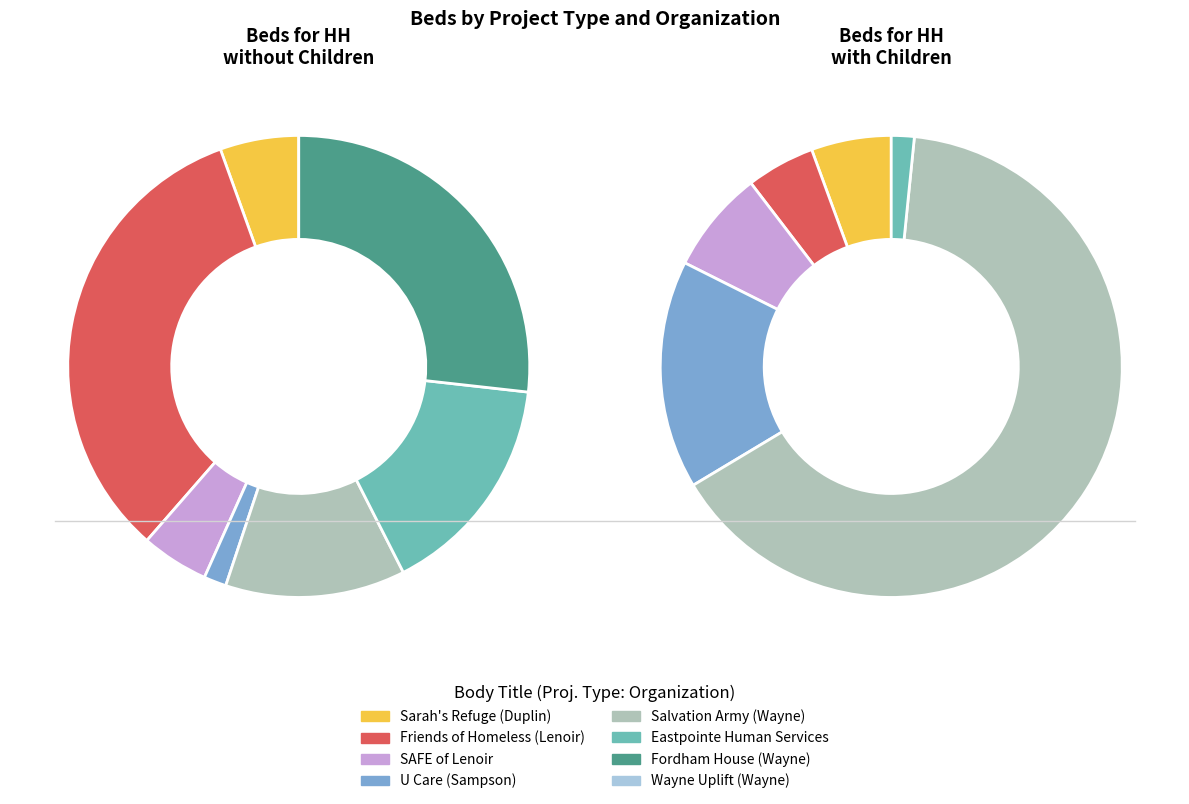

Combined, what portion of the pie is U Care (Sampson) and SAFE of Lenoir?

6.3%